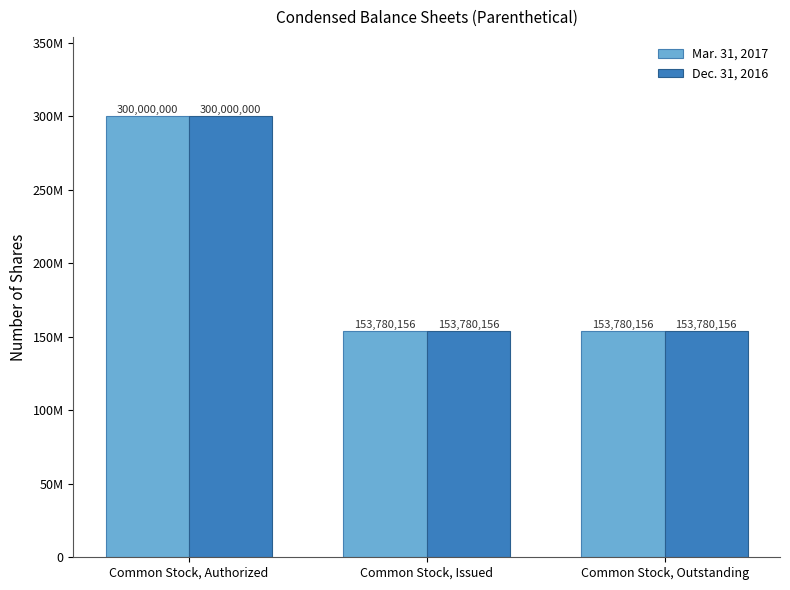

What are all the series names shown in the legend?

Mar. 31, 2017, Dec. 31, 2016